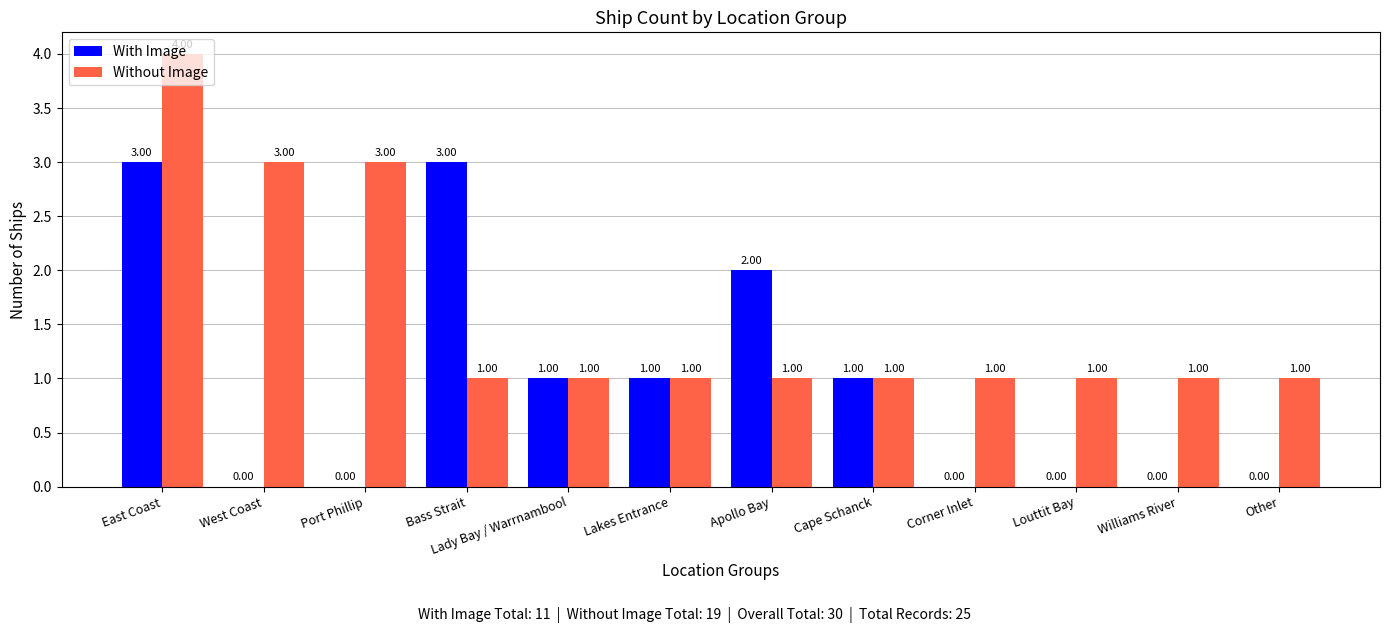

Which series changed the most between Port Phillip and Corner Inlet?

Without Image